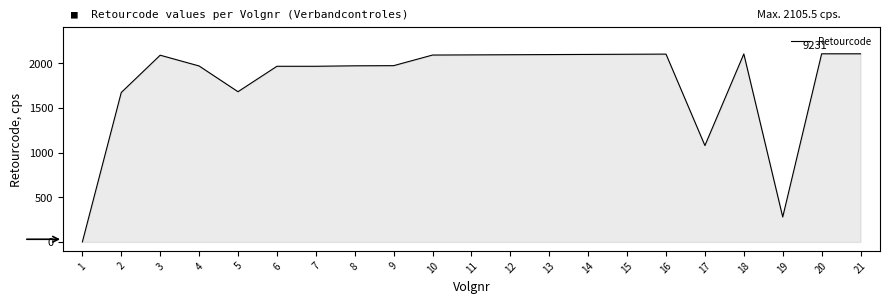

What is the maximum value shown in the chart?

2105.5